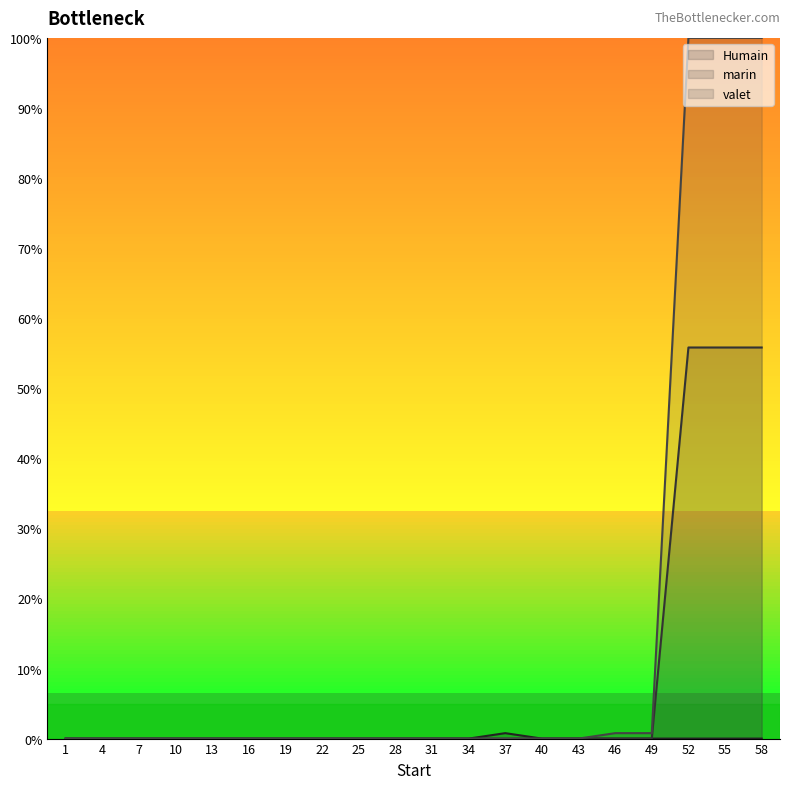

Which category has the lowest value in the valet series?

1